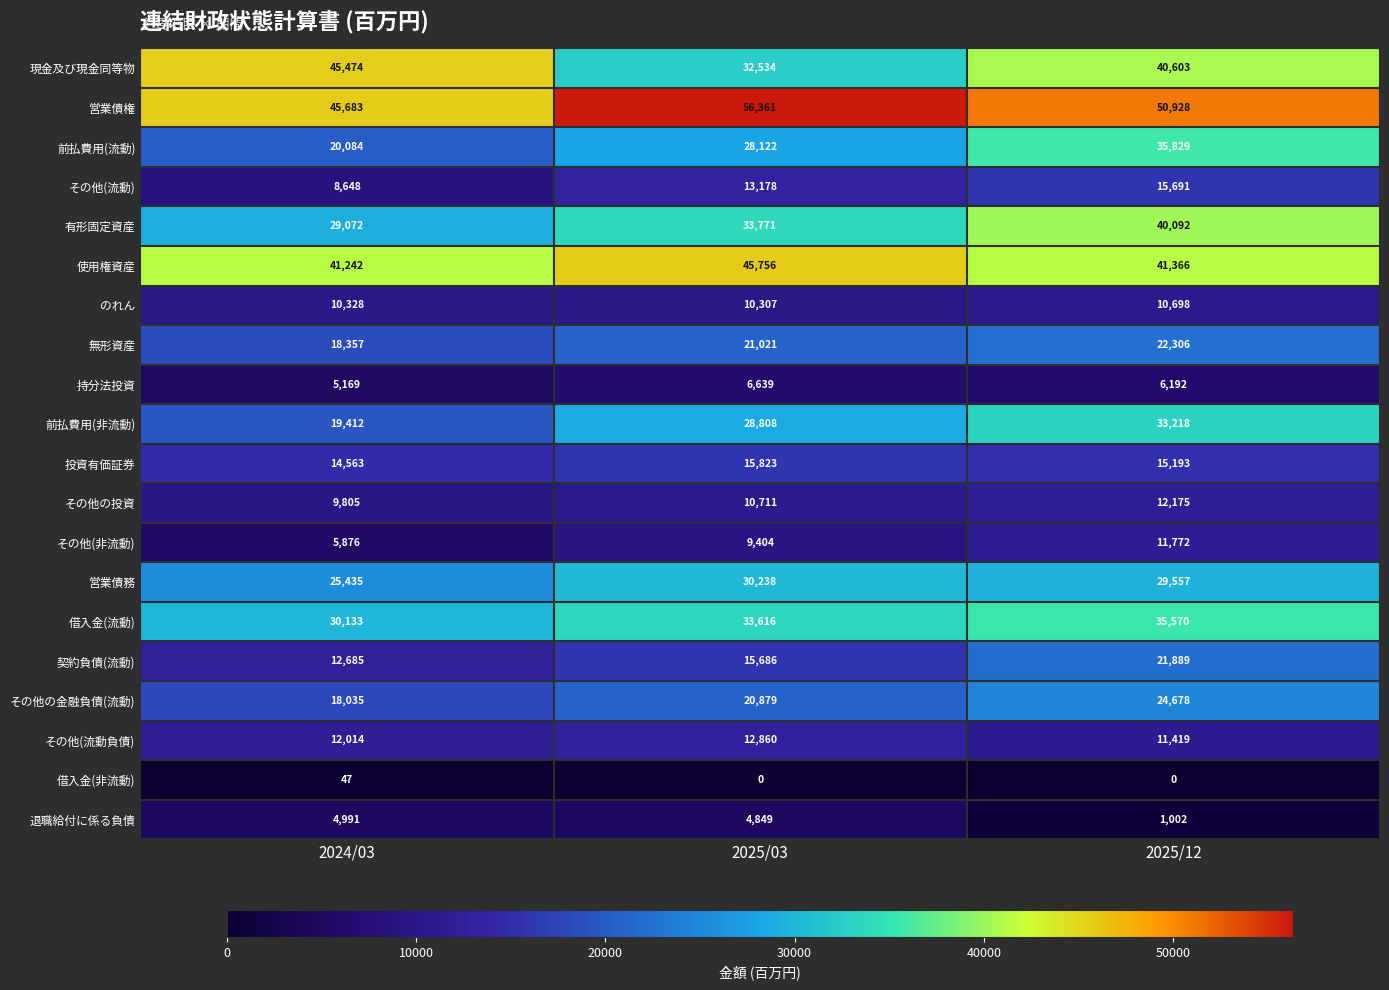

Between 2024/03 and 2025/03, which series saw the biggest shift?

現金及び現金同等物